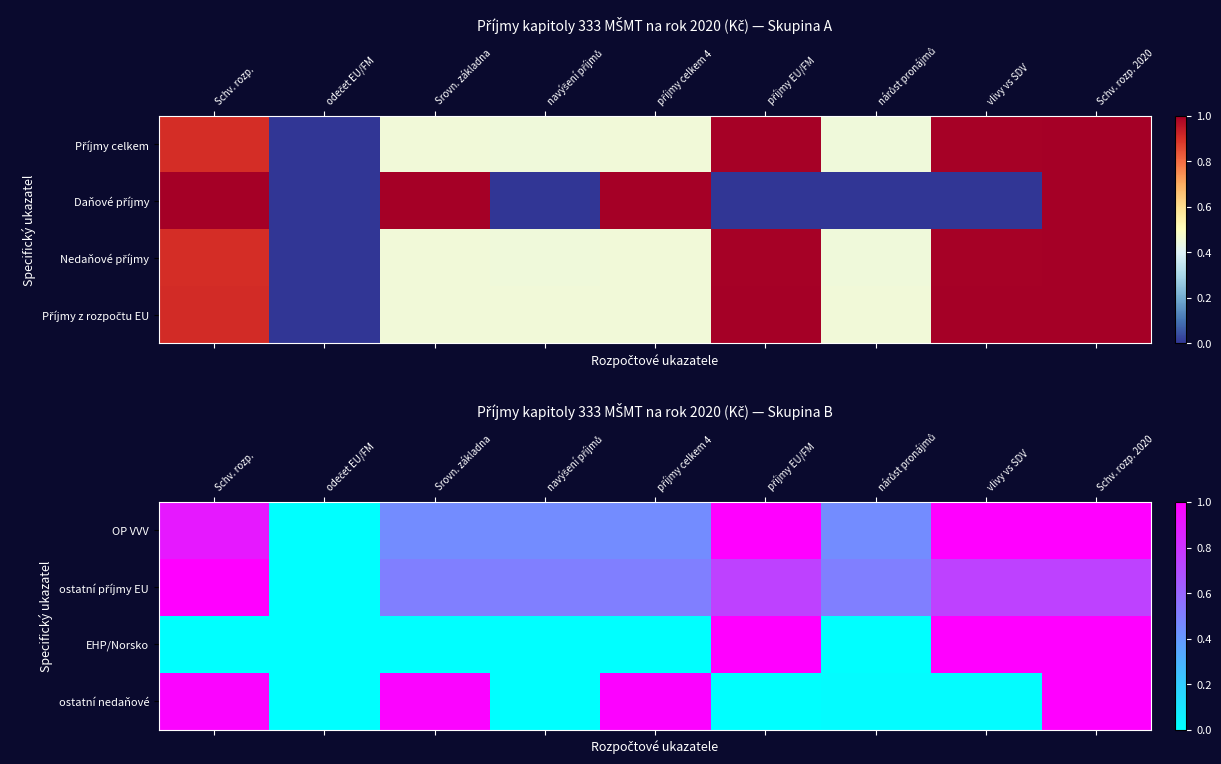

The value of ostatní nedaňové at příjmy celkem 4 is 1.0. True or false?

True